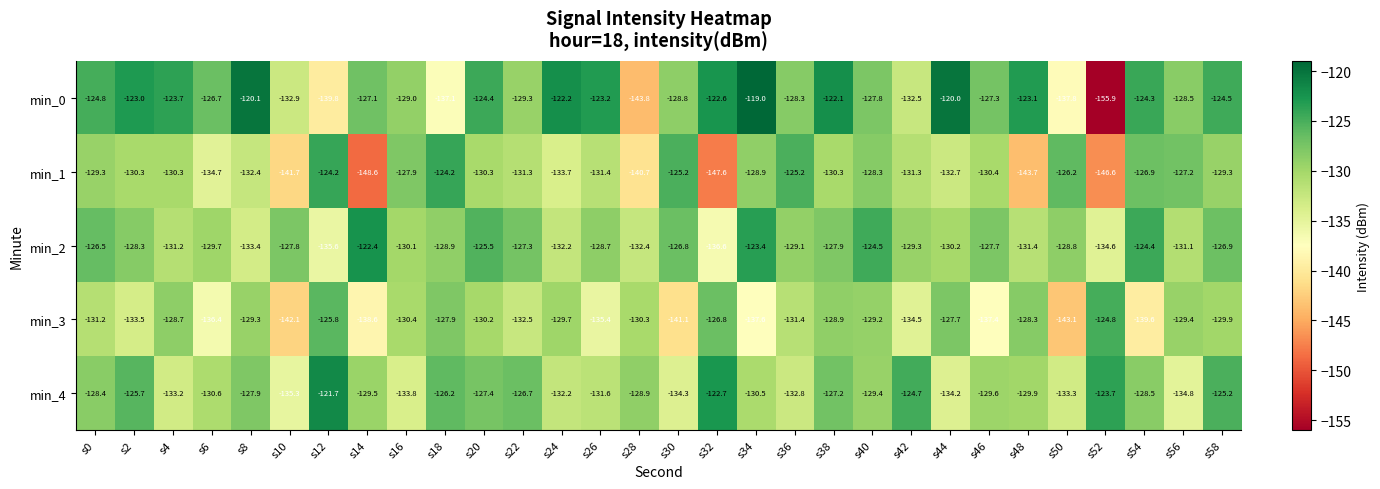

What is the maximum value shown in the chart?

-119.0